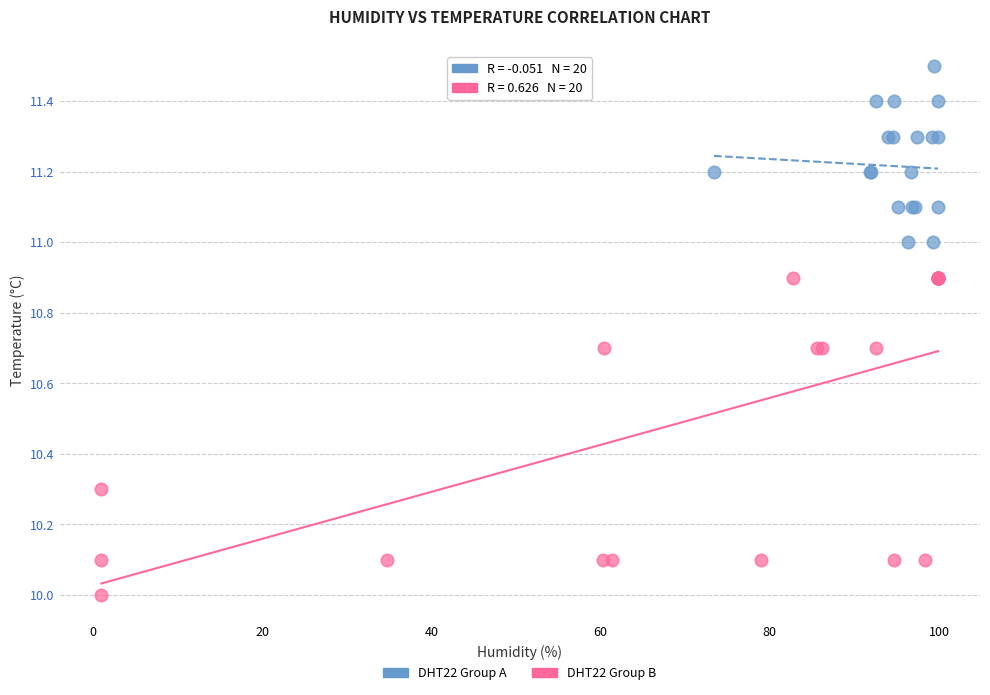

Which series contains the lowest Y value?

DHT22 Group B